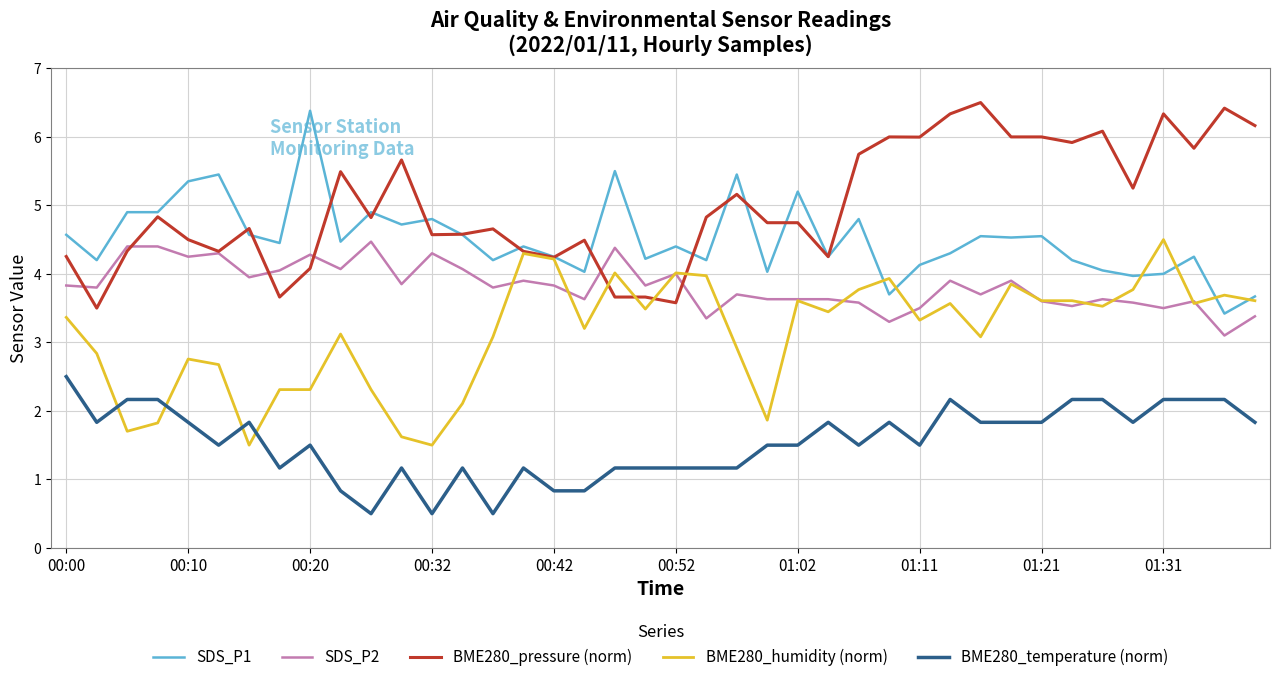

What is the highest value of the BME280_pressure (norm) series?

6.5